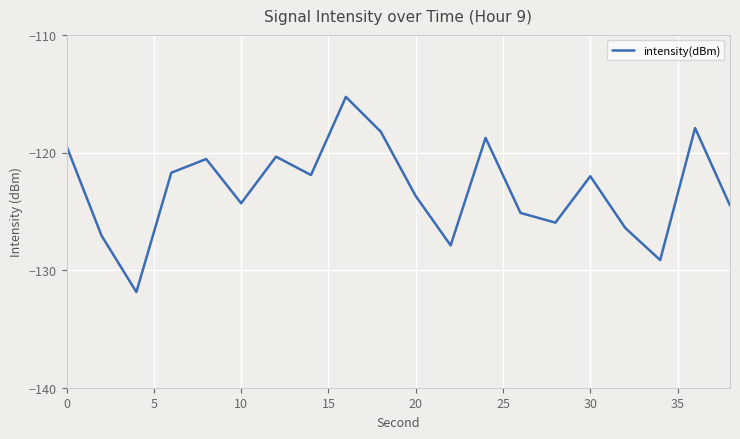

What is the maximum value shown in the chart?

-115.3